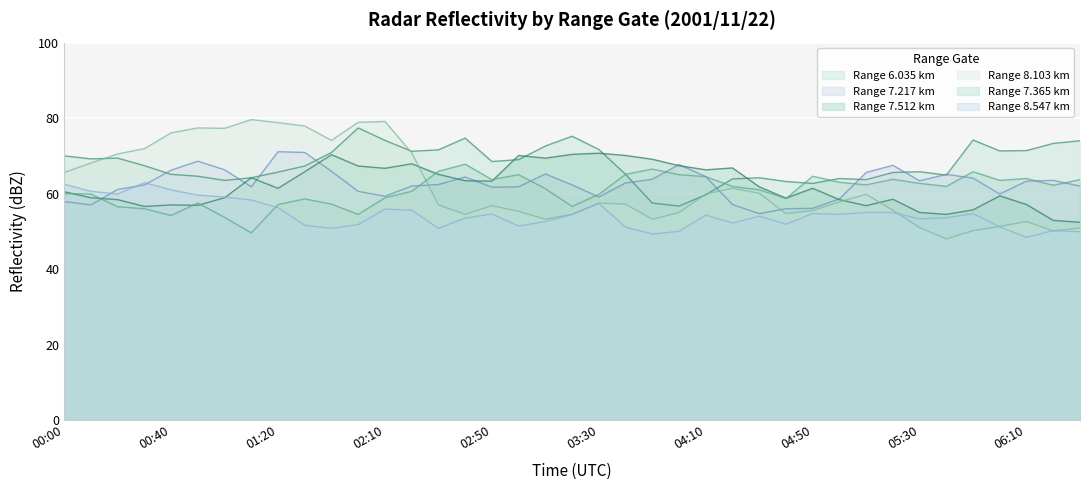

The 7.365 series shows 65.9 at 2001/11/22 02:30. True or false?

True